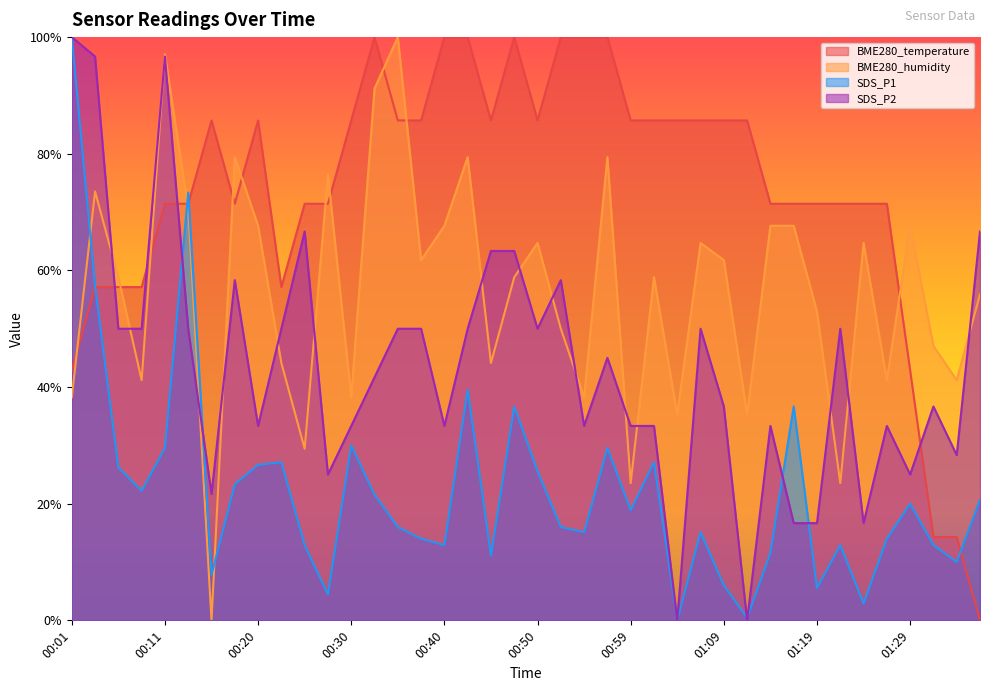

Which series has the widest spread of values?

BME280_temperature